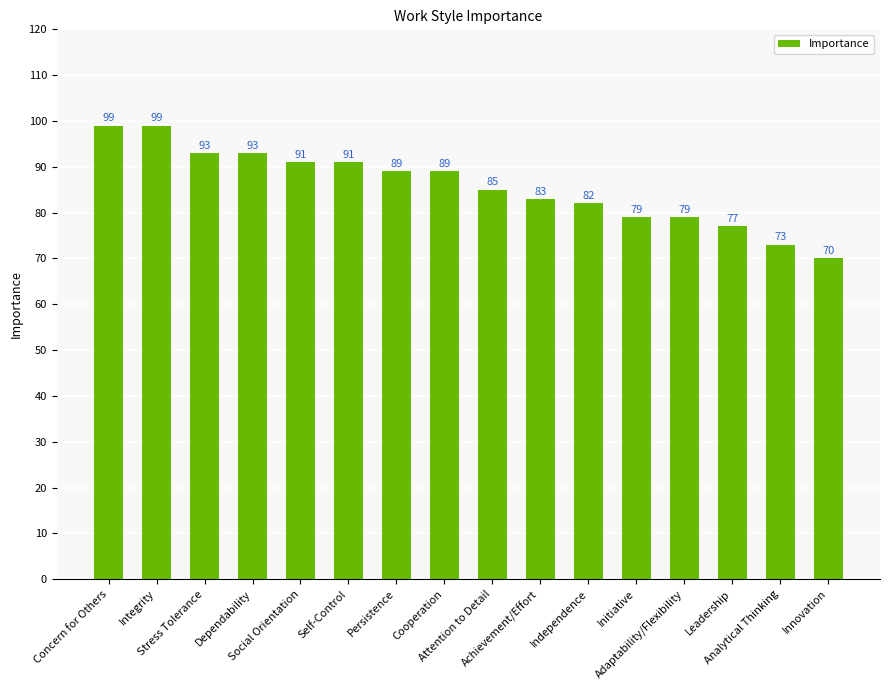

What is the sum of the values at Integrity and Stress Tolerance?

192